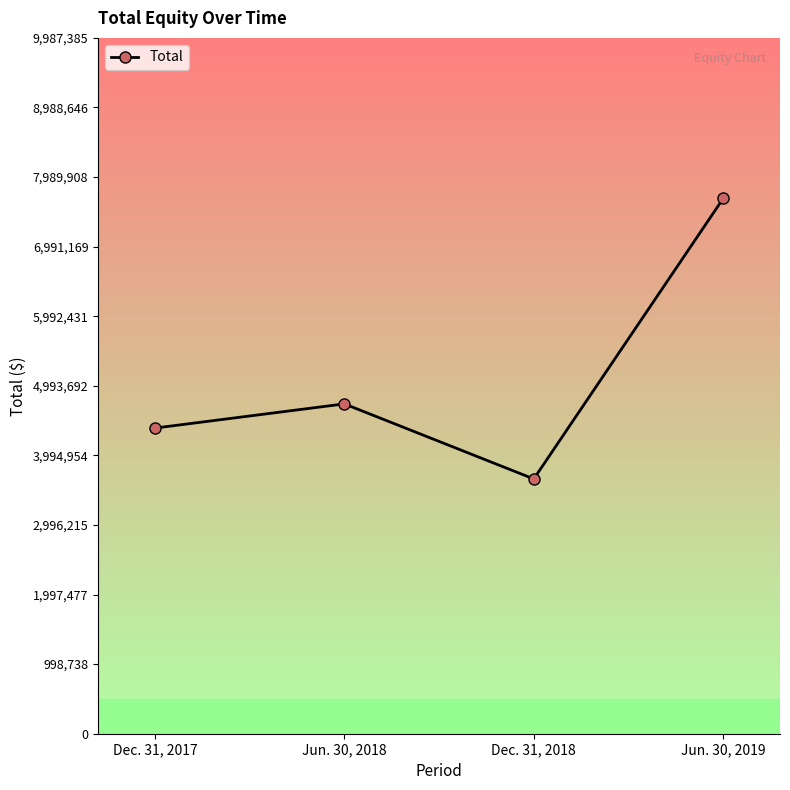

Is it true that the value at Dec. 31, 2018 is 2415342?

False